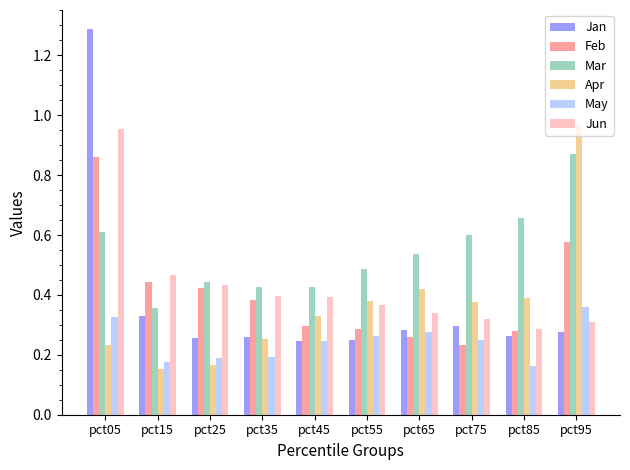

What is the difference between the May values at pct45 and pct35?

0.1